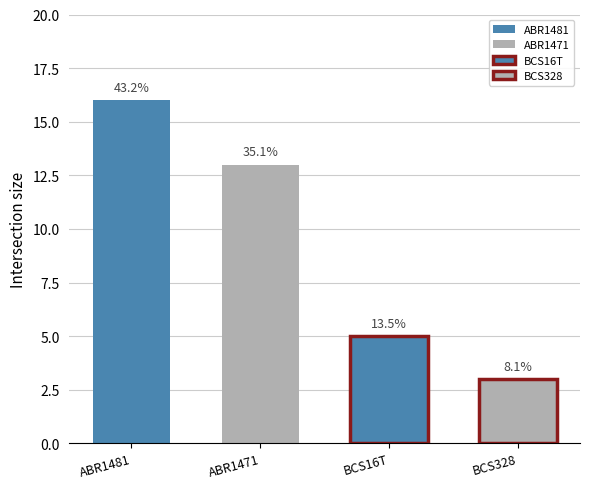

Where is the data nearest to the value 9?

ABR1471